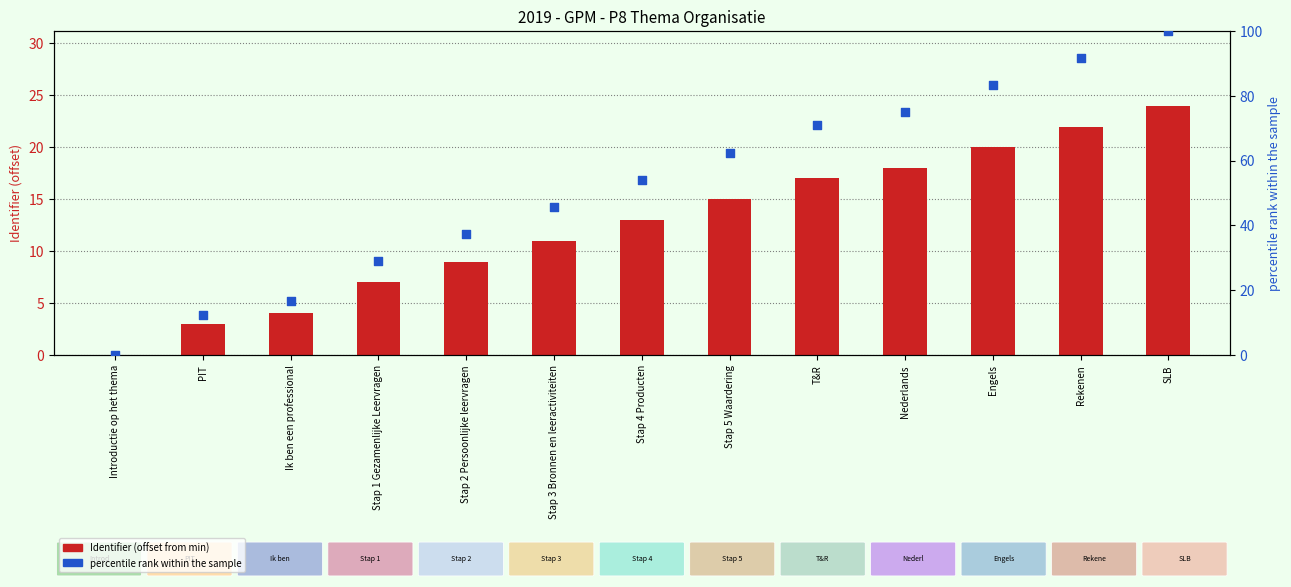

Which series contains the highest Y value?

percentile rank within the sample